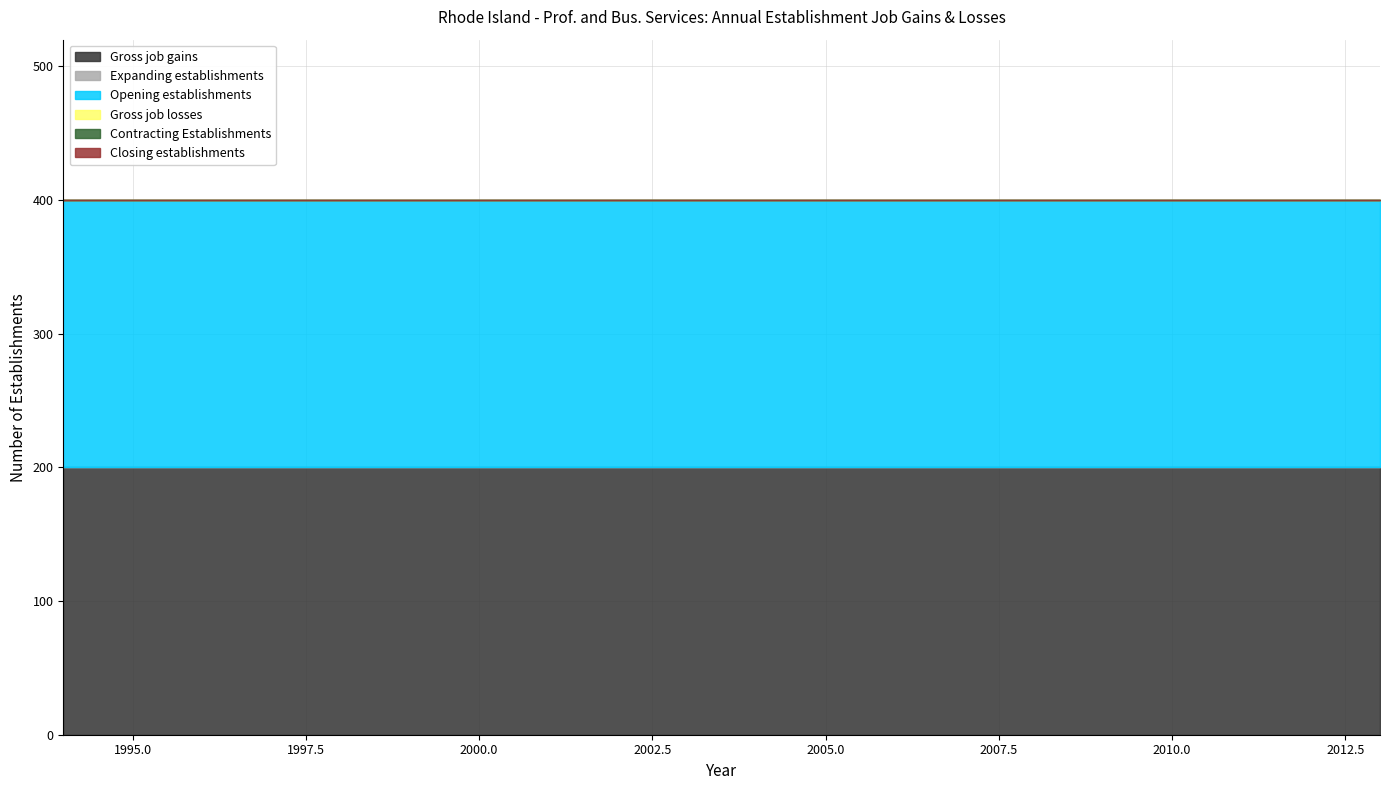

Reading right to left, what are all the values shown in this chart?

Gross job gains: 200	200	200	200	200	200	200	200	200	200	200	200	200	200	200	200	200	200	200	200
Expanding establishments: 0	0	0	0	0	0	0	0	0	0	0	0	0	0	0	0	0	0	0	0
Opening establishments: 200	200	200	200	200	200	200	200	200	200	200	200	200	200	200	200	200	200	200	200
Gross job losses: 0	0	0	0	0	0	0	0	0	0	0	0	0	0	0	0	0	0	0	0
Contracting Establishments: 0	0	0	0	0	0	0	0	0	0	0	0	0	0	0	0	0	0	0	0
Closing establishments: 0	0	0	0	0	0	0	0	0	0	0	0	0	0	0	0	0	0	0	0